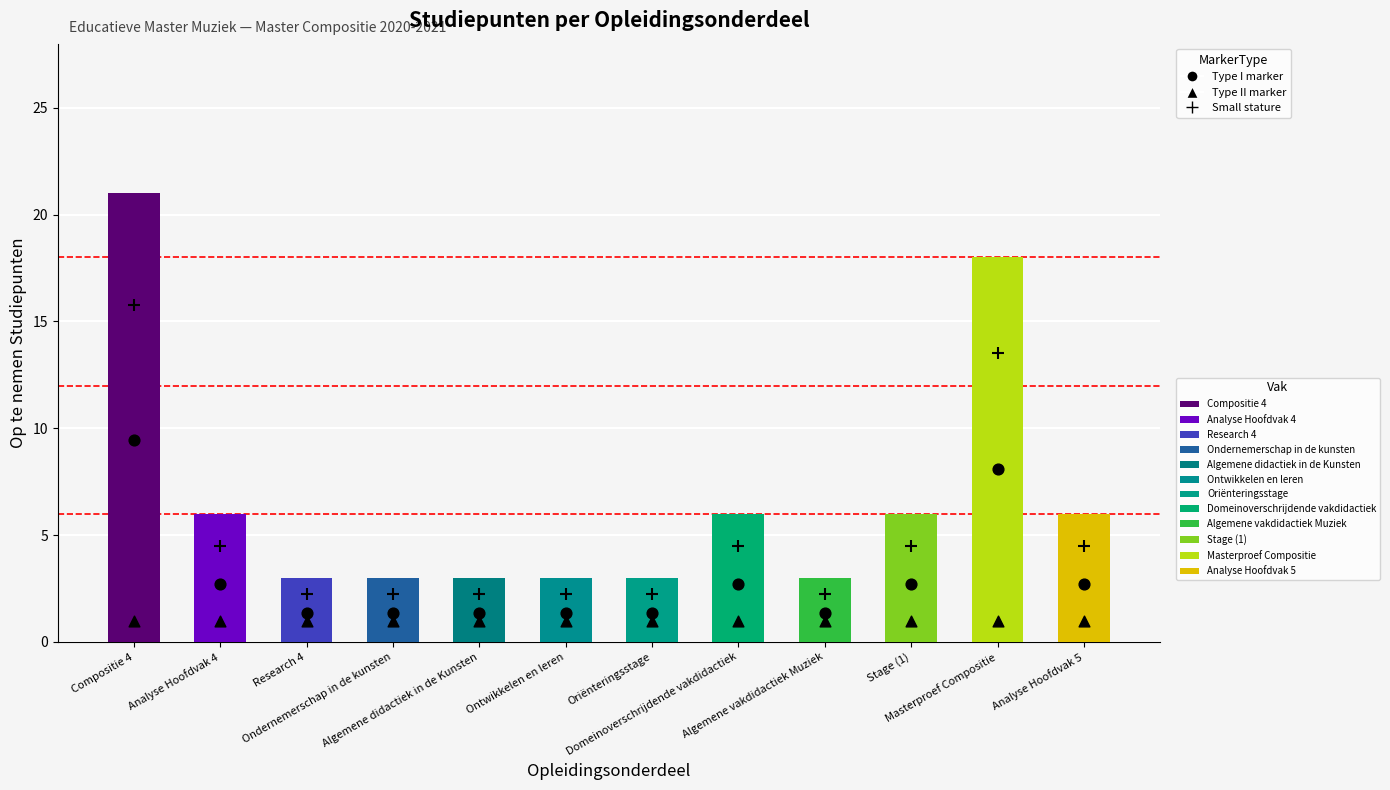

Which series has the largest total across all categories?

Studiepunten